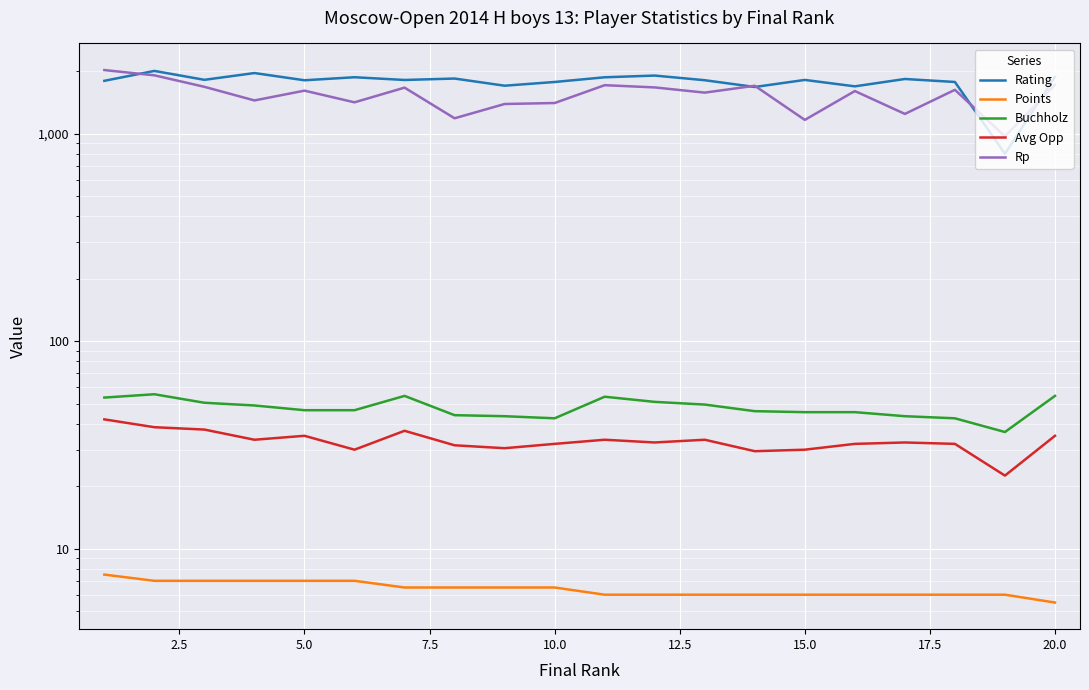

Does the chart display data point markers on the line(s)?

No